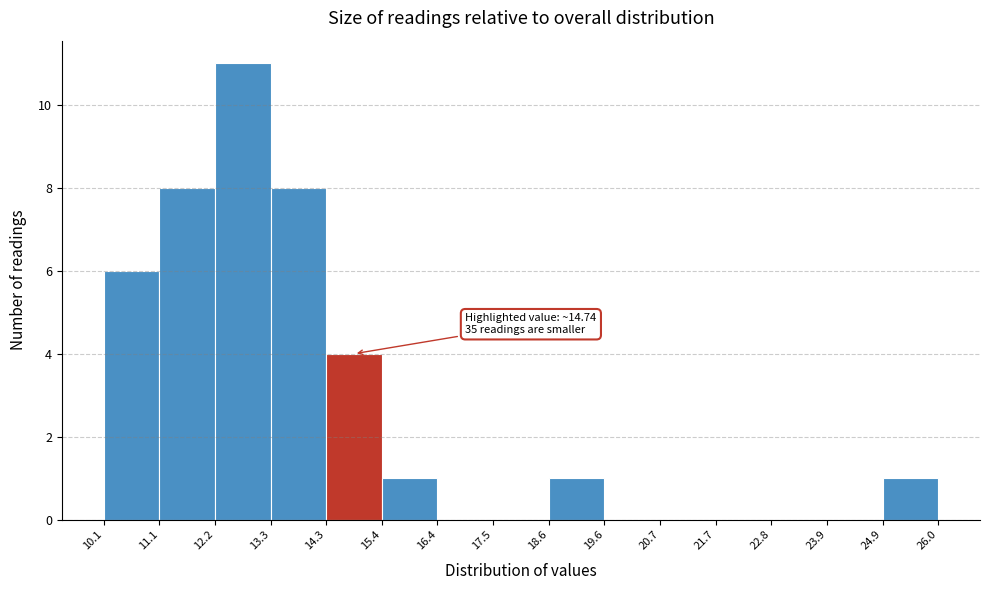

Which range on the x-axis has the tallest bar?

12.2 to 13.3